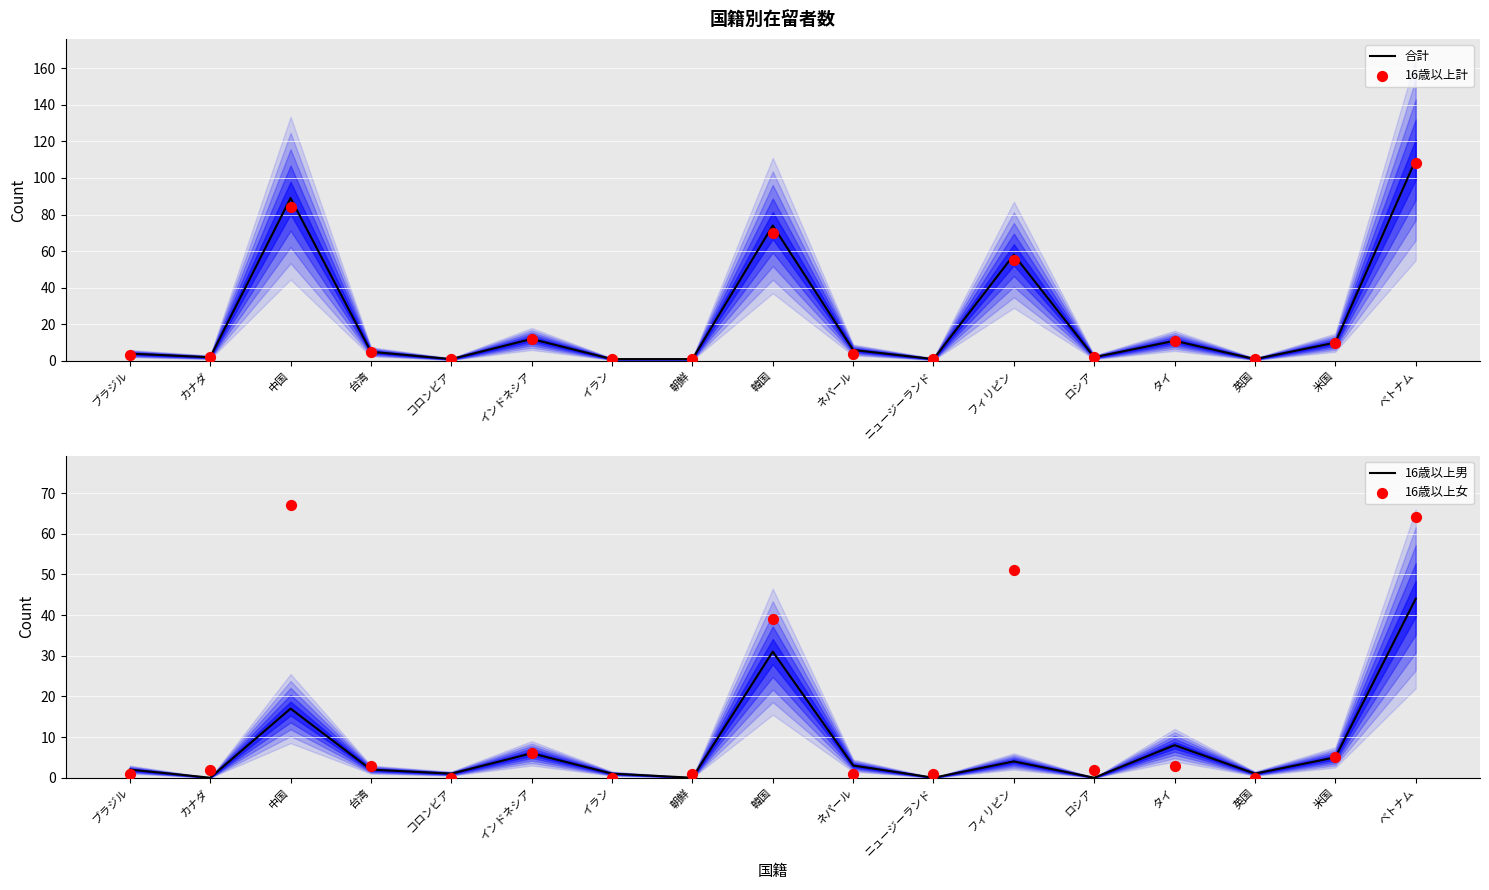

What are all the series names shown in the legend?

合計, 16歳以上計, 16歳以上男, 16歳以上女